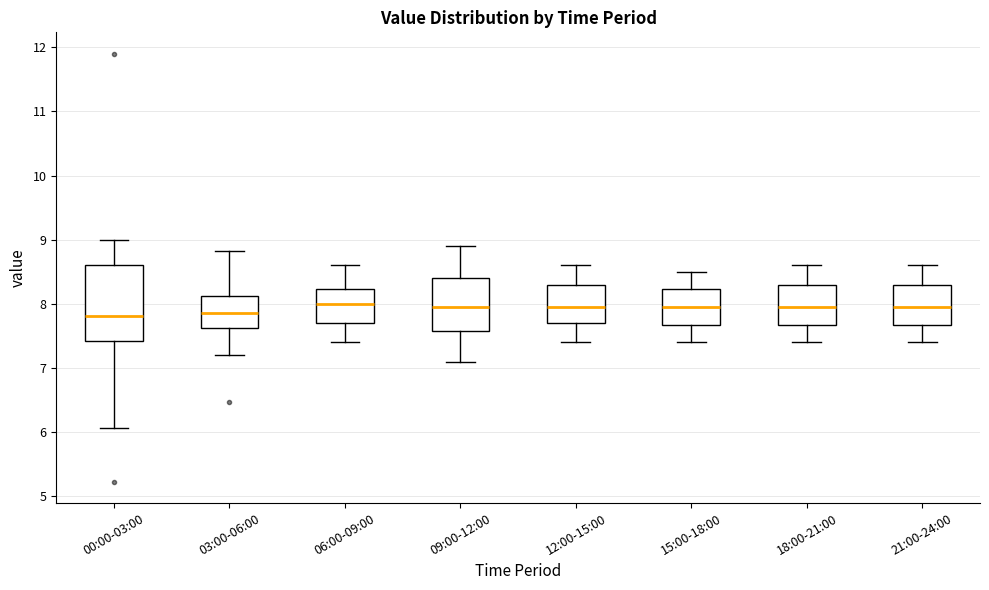

Reading left to right, read every box against the y-axis: the position of its median line, the range the box covers, and the ends of its whiskers. The values are not printed on the chart, so give them approximately, as read against the axis.

00:00-03:00: median 7.8, box 7.4 to 8.6, whiskers 6.1 to 9.0
03:00-06:00: median 7.9, box 7.6 to 8.1, whiskers 7.2 to 8.8
06:00-09:00: median 8.0, box 7.7 to 8.2, whiskers 7.4 to 8.6
09:00-12:00: median 8.0, box 7.6 to 8.4, whiskers 7.1 to 8.9
12:00-15:00: median 8.0, box 7.7 to 8.3, whiskers 7.4 to 8.6
15:00-18:00: median 8.0, box 7.7 to 8.2, whiskers 7.4 to 8.5
18:00-21:00: median 8.0, box 7.7 to 8.3, whiskers 7.4 to 8.6
21:00-24:00: median 8.0, box 7.7 to 8.3, whiskers 7.4 to 8.6